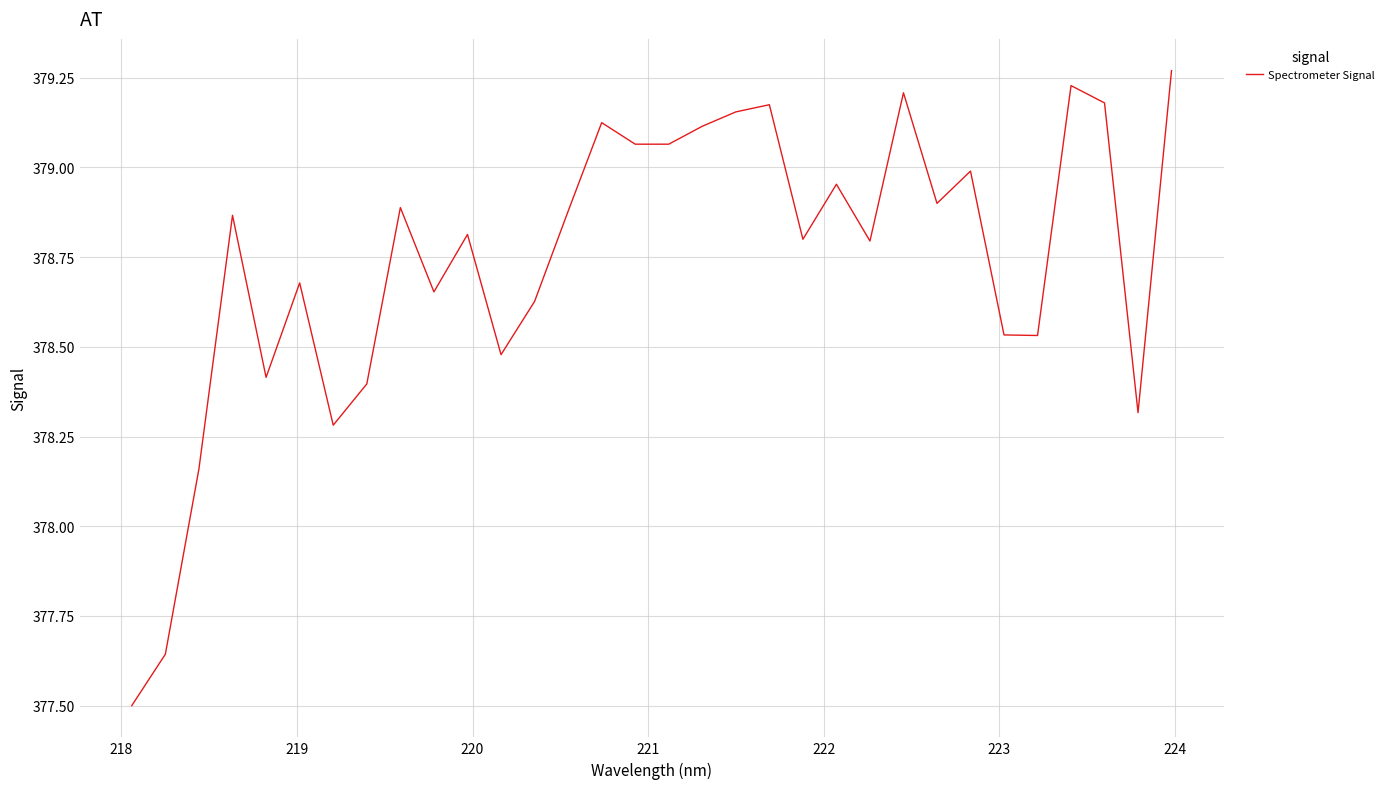

What is the difference between the maximum and minimum values?

1.8